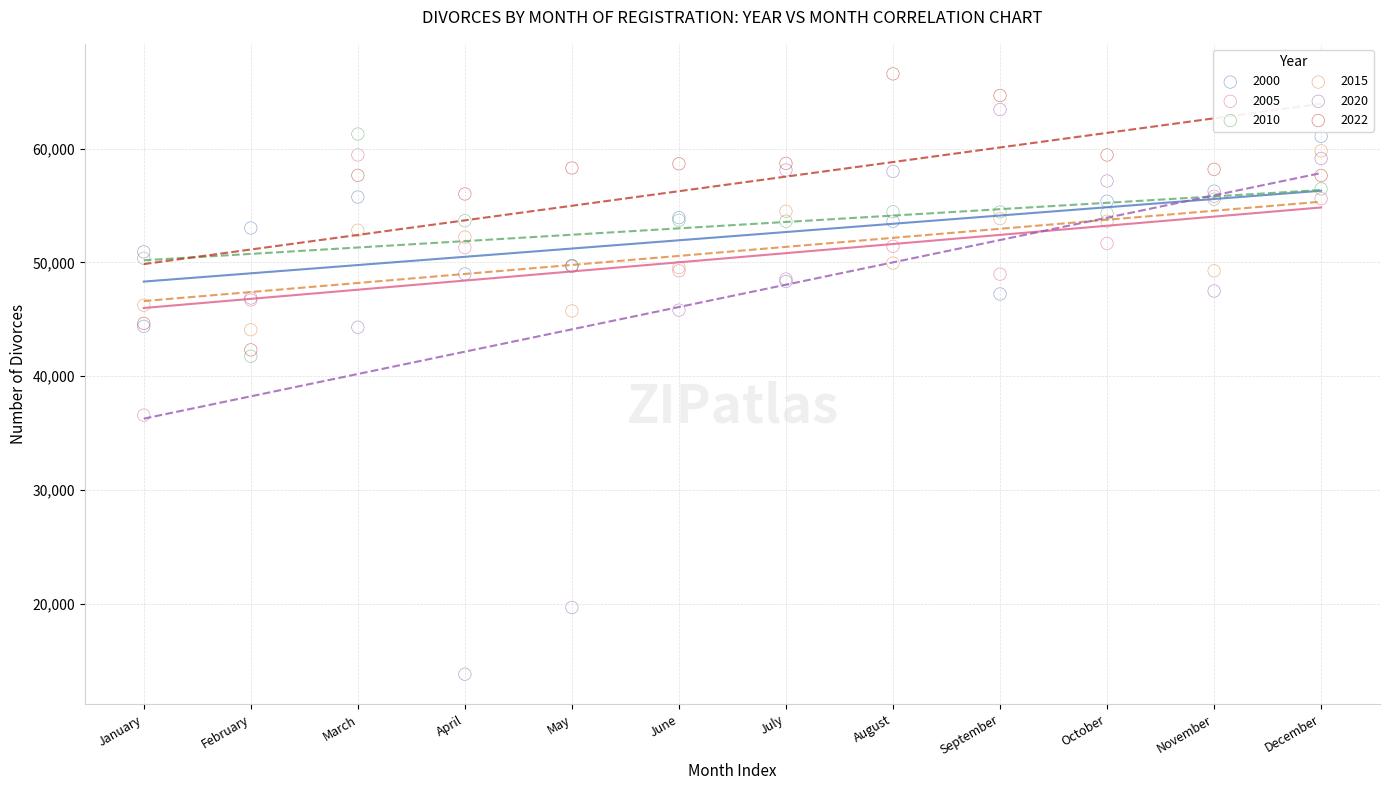

Which series has the widest spread of Y values?

2020